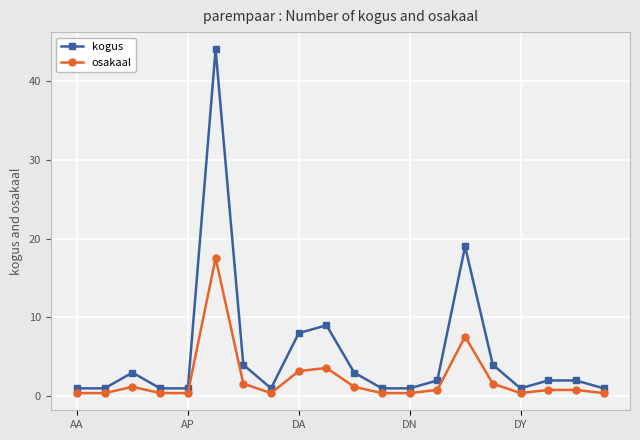

Which series has the widest spread of values?

kogus